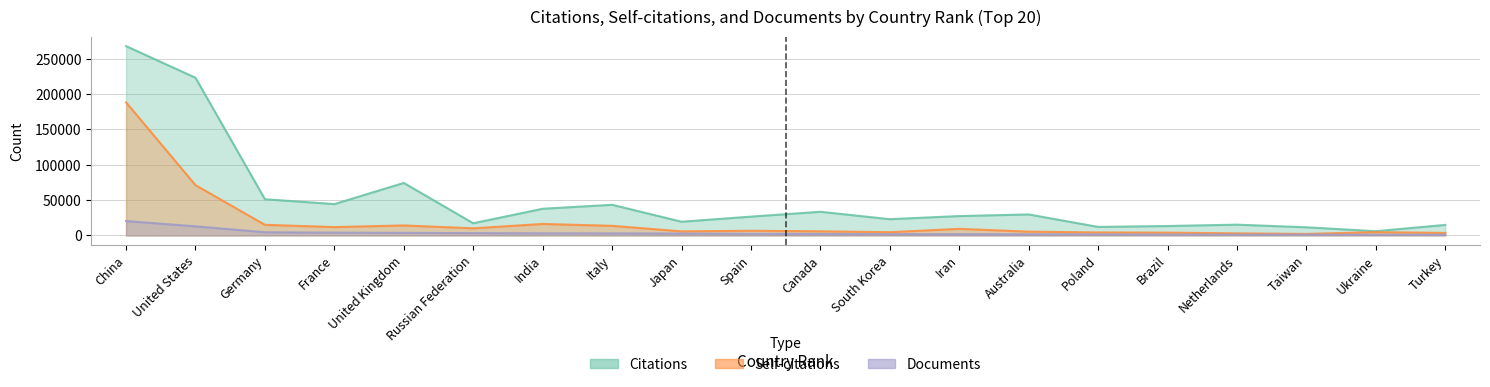

True or false: Citations and Documents intersect in this chart.

False